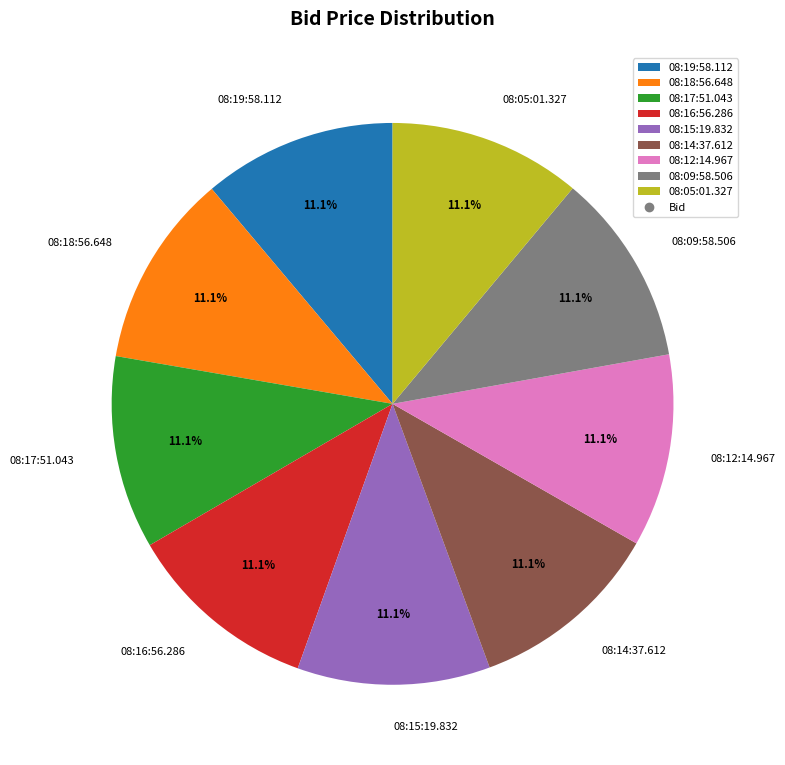

What percentage is the 08:09:58.506 slice, to the nearest percent?

11%